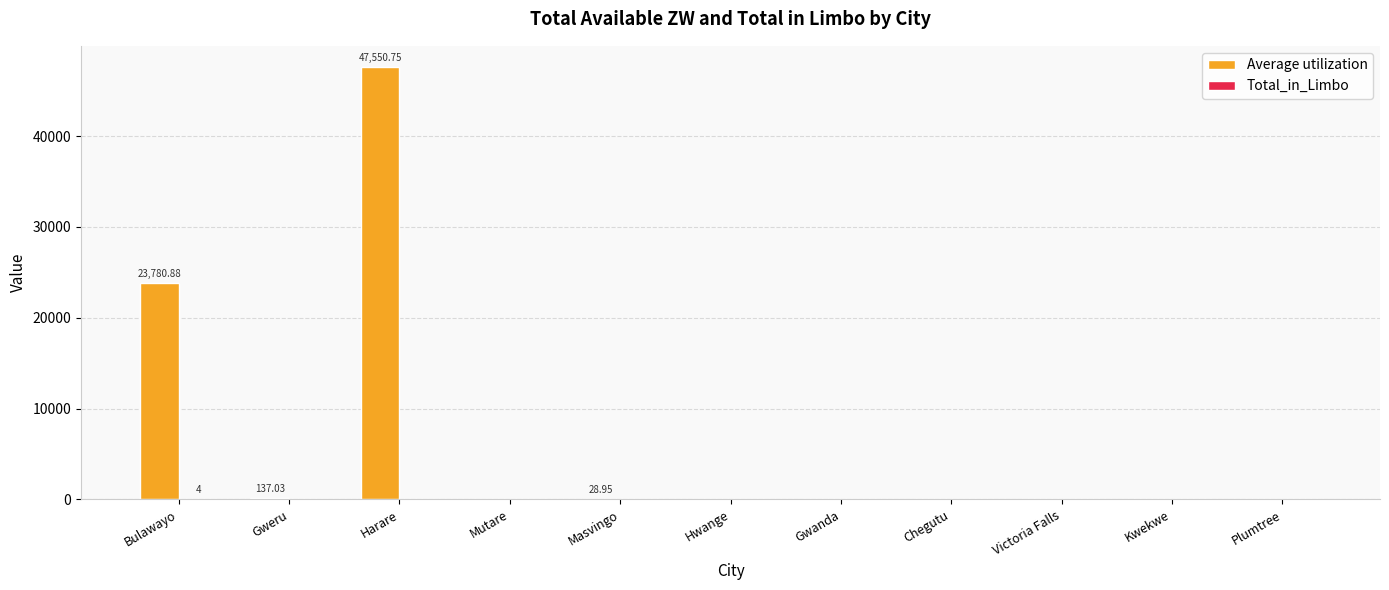

Which series has the largest total across all categories?

Average utilization